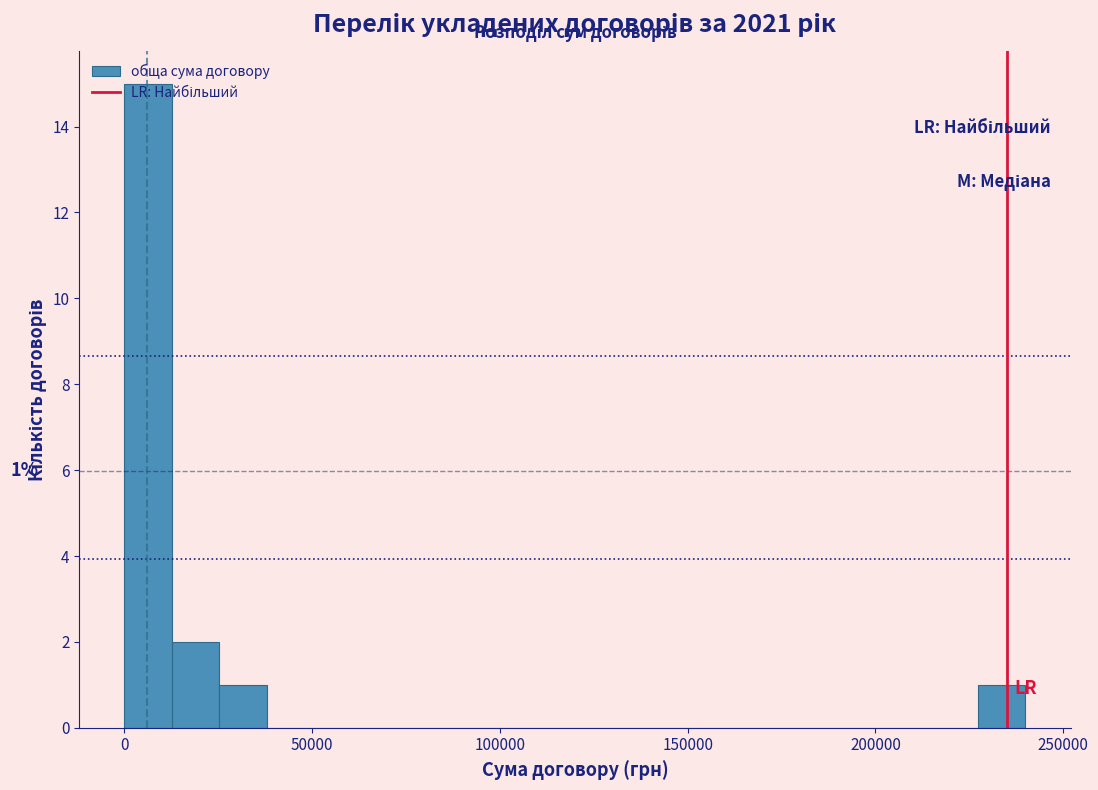

Around what value on the x-axis is the tallest bar? Give the approximate position of its centre, as read against the axis.

5000